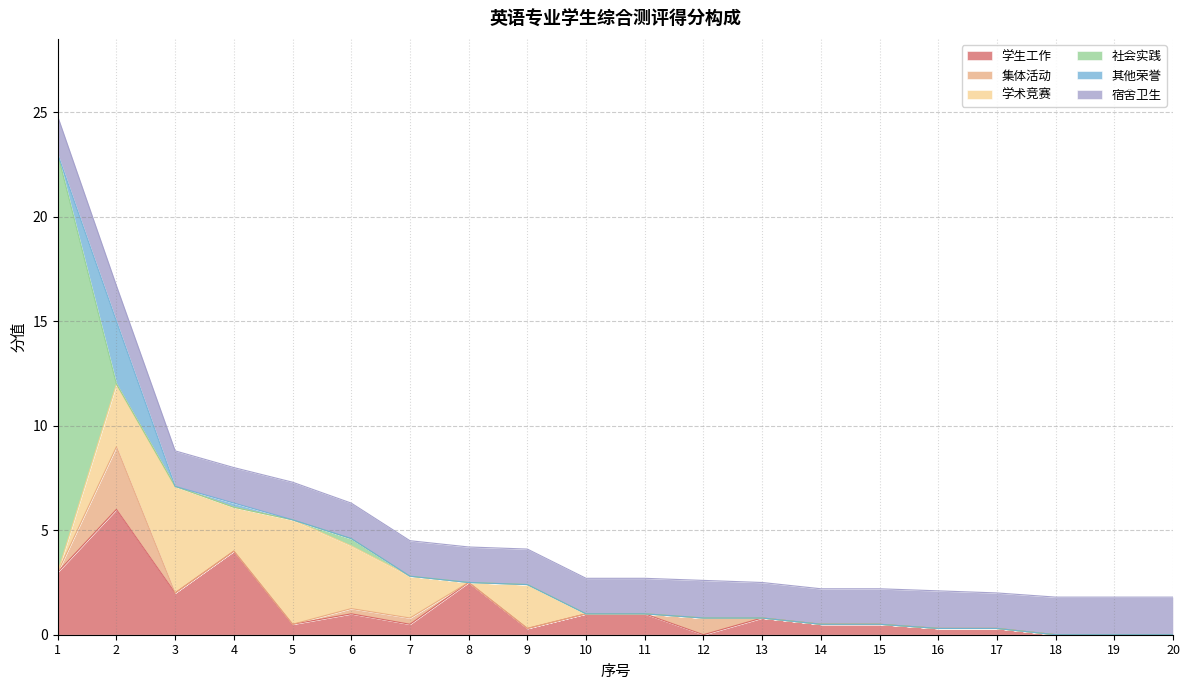

What value does the 学术竞赛 series have at 9?

2.1